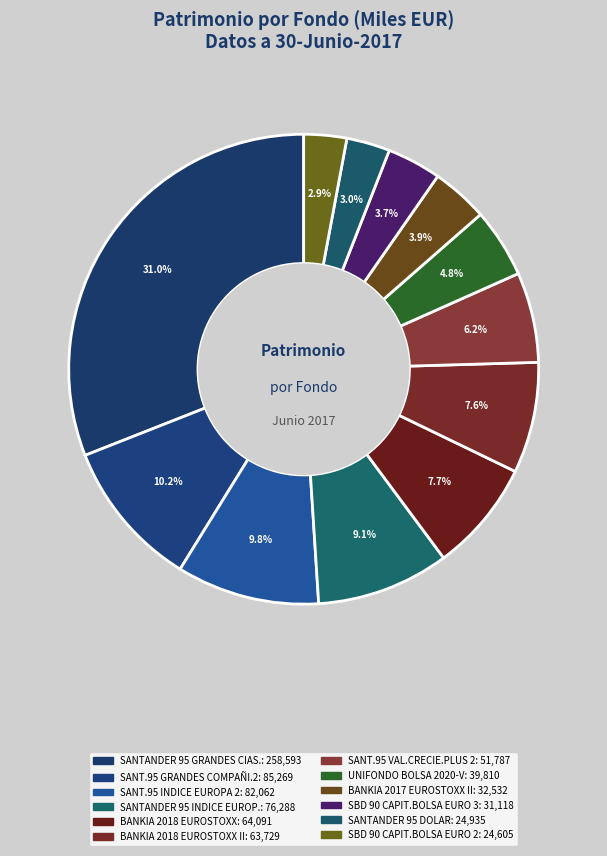

Which category has the smallest portion of the pie?

SBD 90 CAPIT.BOLSA EURO 2